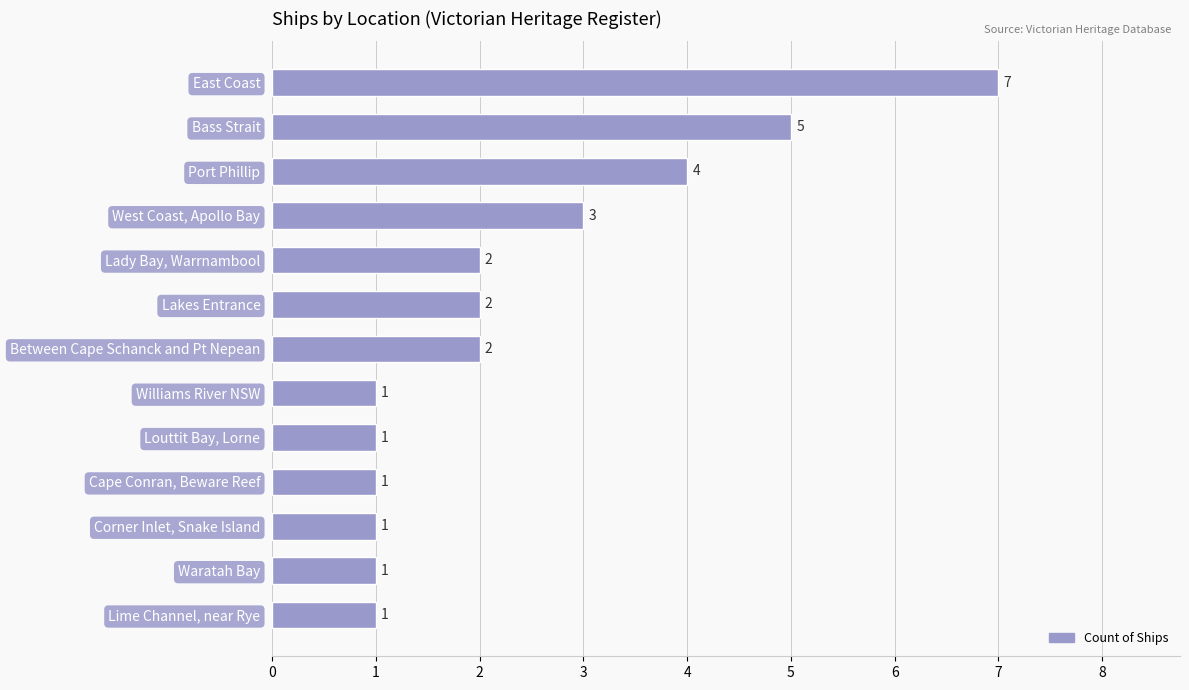

Does the chart contain stacked bars?

No